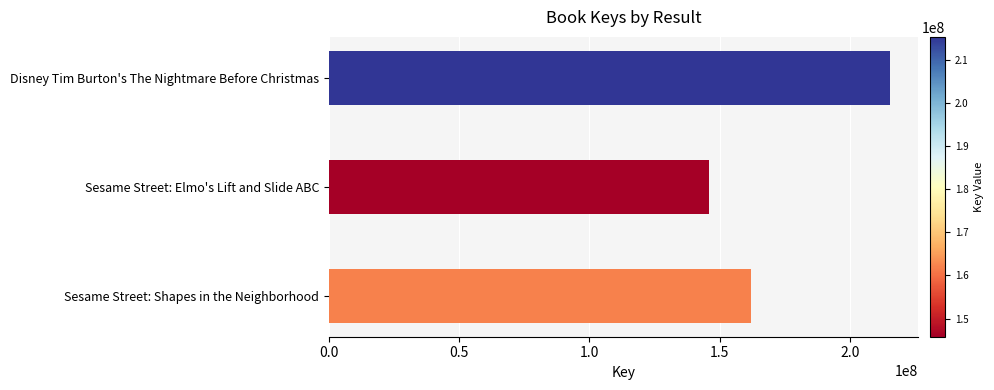

Reading top to bottom, what are all the values shown in this chart?

Disney Tim Burton's The Nightmare Before Christmas=215335617	Sesame Street: Elmo's Lift and Slide ABC=145794122	Sesame Street: Shapes in the Neighborhood=162005234